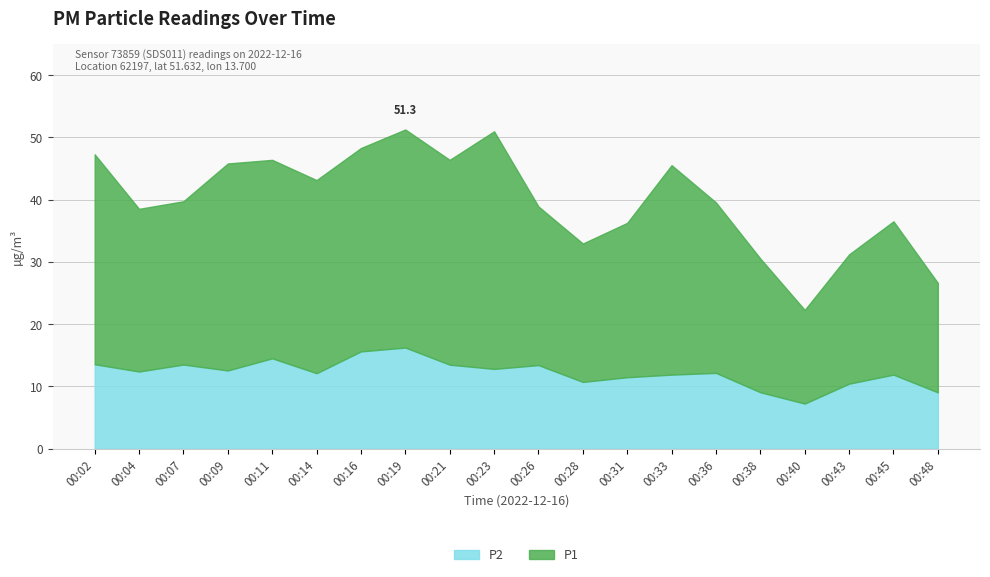

How many categories are shown in the chart?

20